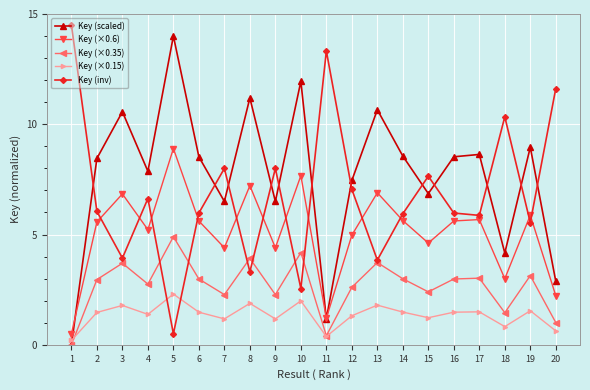

What is the difference between the second highest and second lowest values in the Key (×0.15) series?

1.6